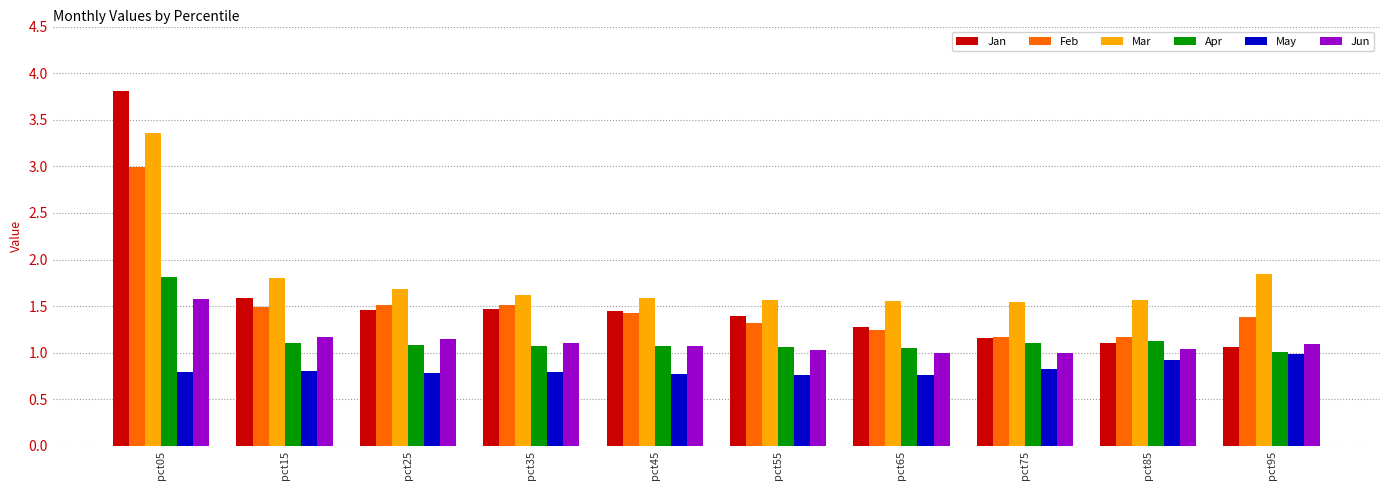

What is the difference between the second highest and second lowest values in the Jan series?

0.5